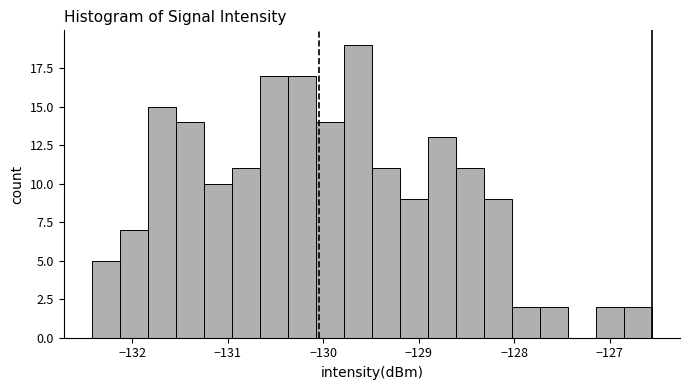

Around what value on the x-axis is the tallest bar? Give the approximate position of its centre, as read against the axis.

-129.6